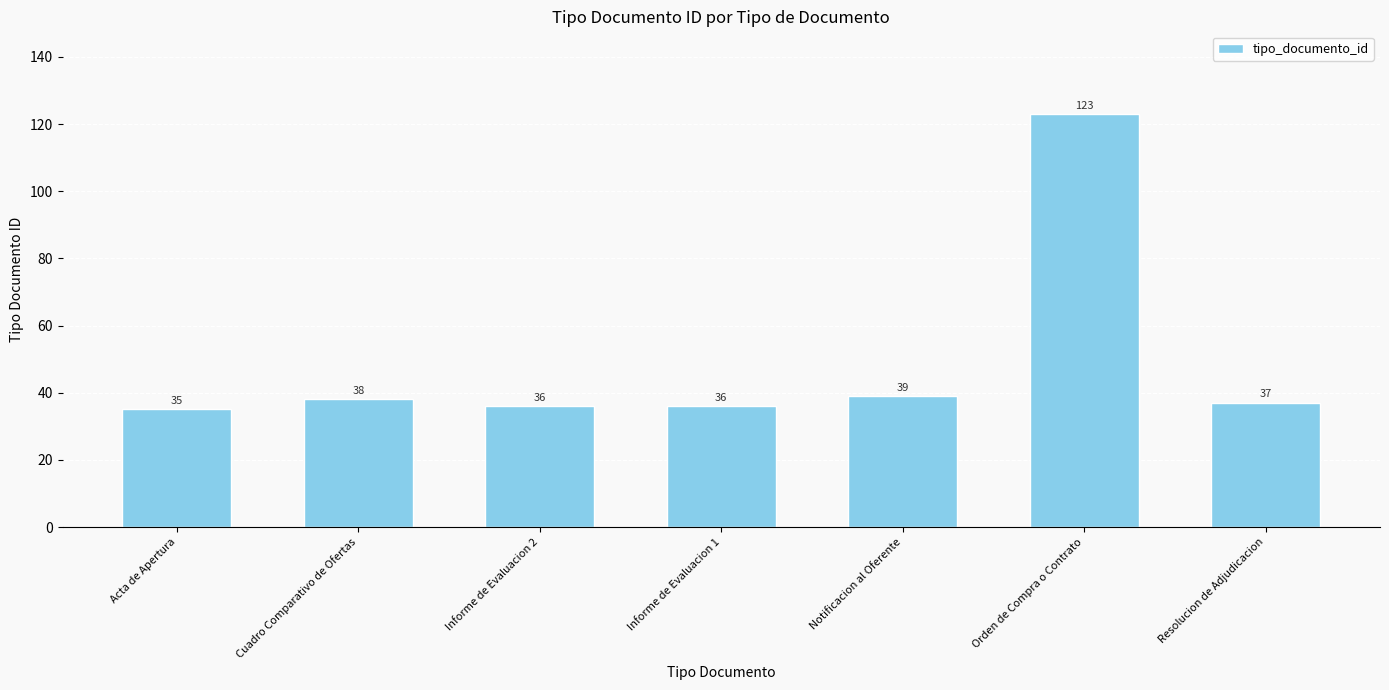

Reading right to left, extract all data points from this chart.

Resolucion de Adjudicacion=37	Orden de Compra o Contrato=123	Notificacion al Oferente=39	Informe de Evaluacion 1=36	Informe de Evaluacion 2=36	Cuadro Comparativo de Ofertas=38	Acta de Apertura=35